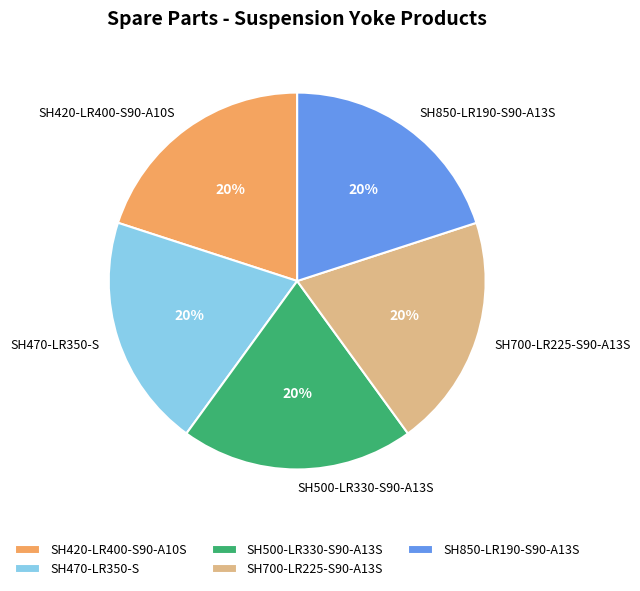

To the nearest percent, what is the combined percentage of SH700-LR225-S90-A13S and SH420-LR400-S90-A10S?

40%